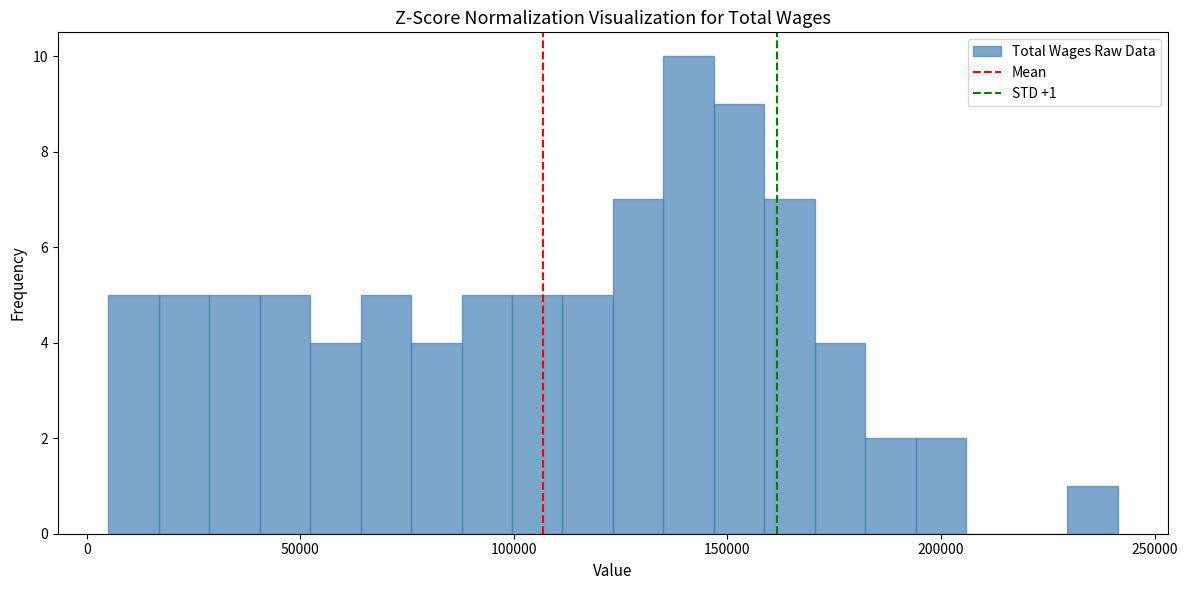

Around what value on the x-axis is the tallest bar? Give the approximate position of its centre, as read against the axis.

140000